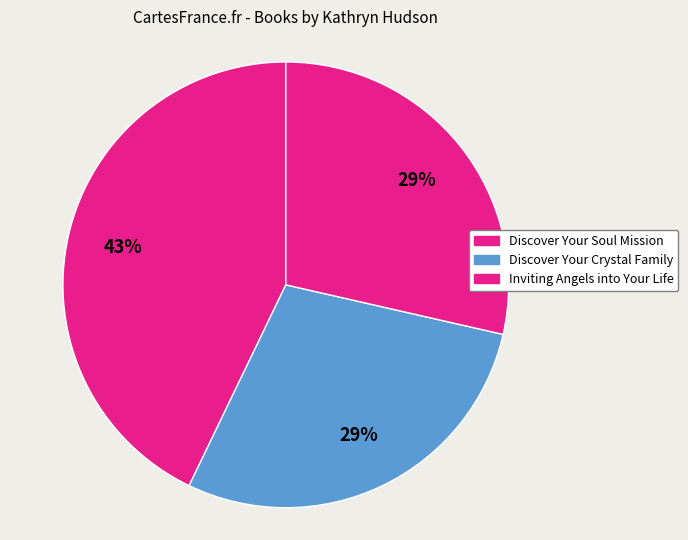

To the nearest percent, what percentage of the pie is Discover Your Soul Mission?

43%